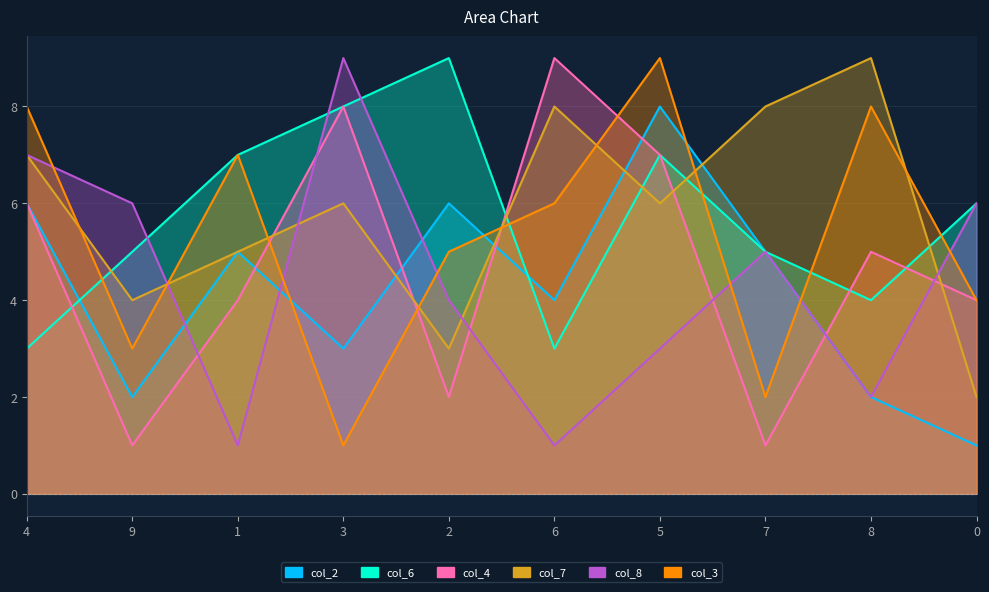

Between which two adjacent categories do col_7 and col_8 first intersect?

9 and 1